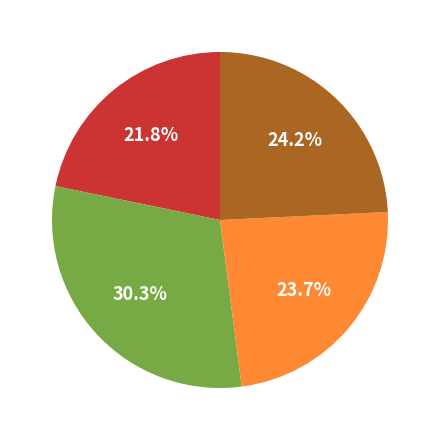

Is there any slice that represents more than half of the pie?

No